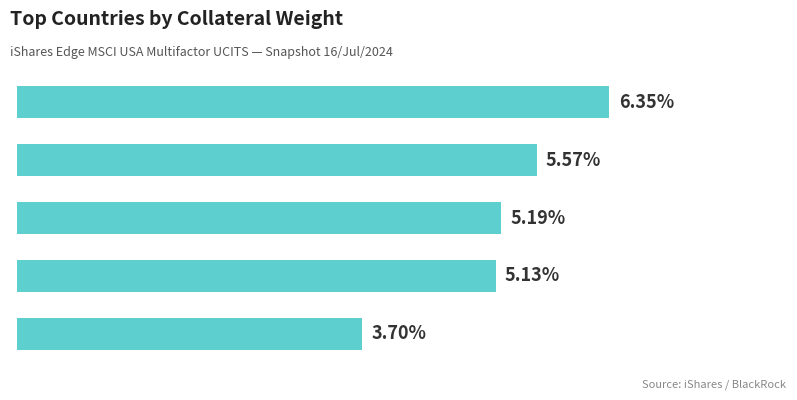

Are the bars horizontal?

Yes